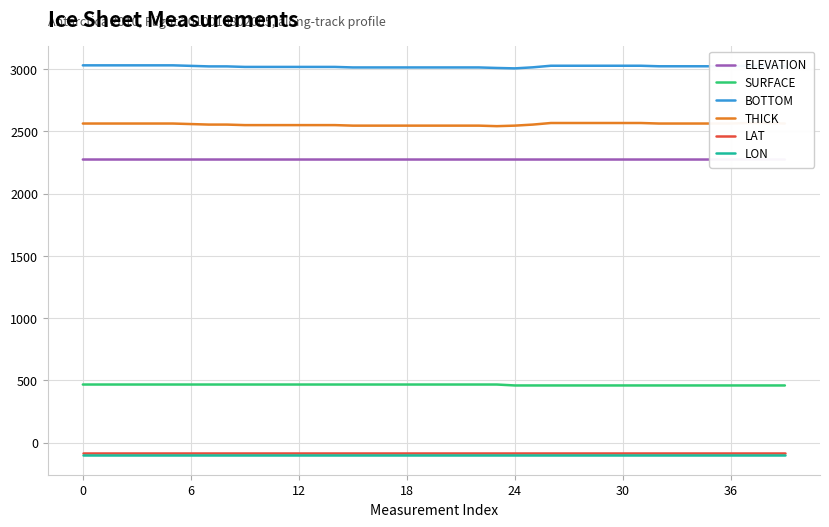

What is the value of the LON point at the 18th from the left?

-100.5